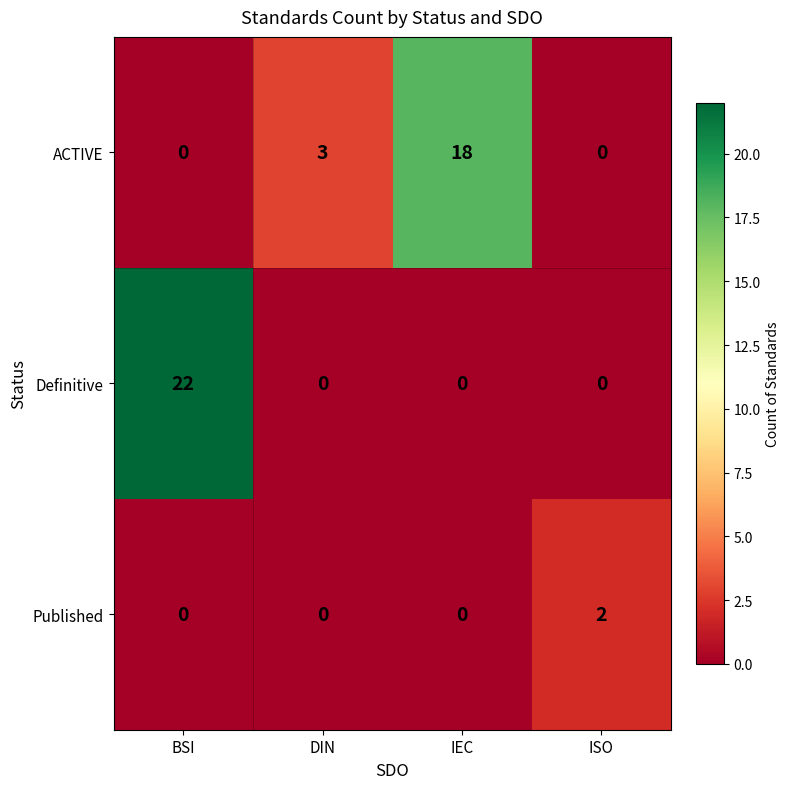

What is the maximum value shown in the chart?

22